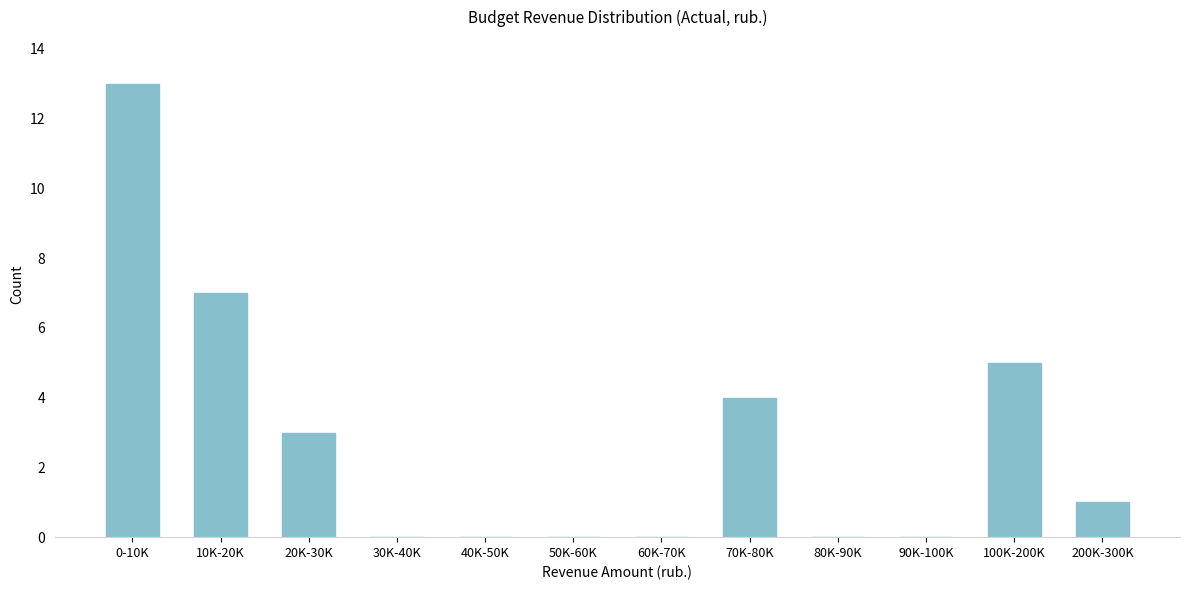

Reading left to right, list all the values displayed in this chart.

0-10K=13	10K-20K=7	20K-30K=3	30K-40K=0	40K-50K=0	50K-60K=0	60K-70K=0	70K-80K=4	80K-90K=0	90K-100K=0	100K-200K=5	200K-300K=1